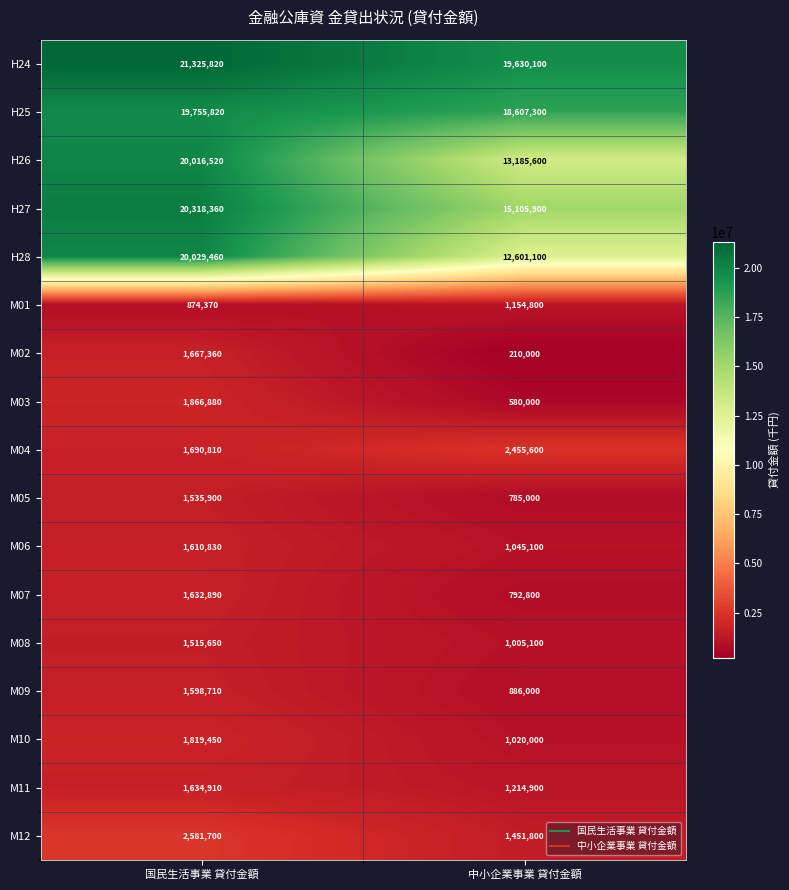

Which category has the lowest value across all series?

中小企業事業 貸付金額